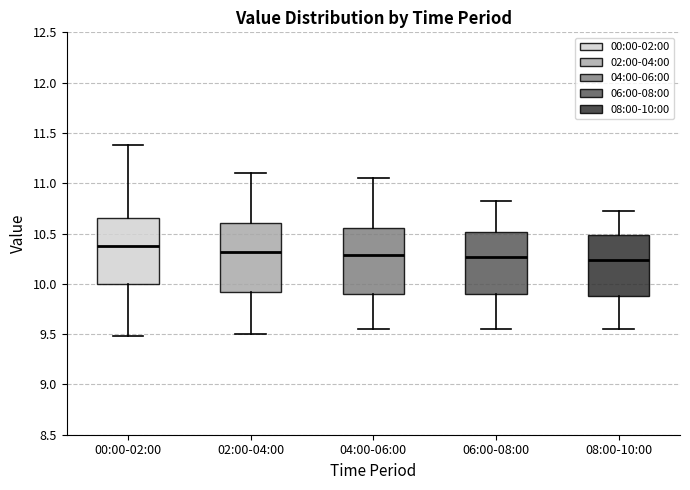

Reading left to right, read every box against the y-axis: the position of its median line, the range the box covers, and the ends of its whiskers. The values are not printed on the chart, so give them approximately, as read against the axis.

00:00-02:00: median 10.40, box 10.00 to 10.65, whiskers 9.50 to 11.40
02:00-04:00: median 10.30, box 9.90 to 10.60, whiskers 9.50 to 11.10
04:00-06:00: median 10.30, box 9.90 to 10.55, whiskers 9.55 to 11.05
06:00-08:00: median 10.25, box 9.90 to 10.50, whiskers 9.55 to 10.80
08:00-10:00: median 10.25, box 9.90 to 10.50, whiskers 9.55 to 10.70